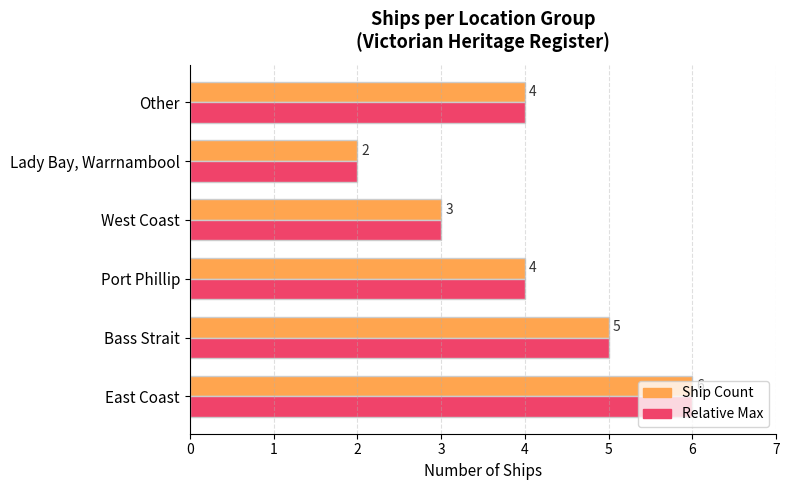

True or false: Relative Max has a value of 3 at Lady Bay, Warrnambool.

False